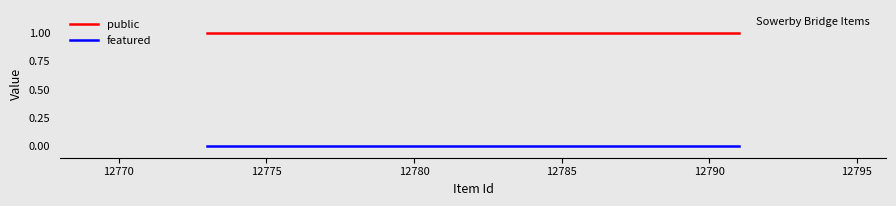

True or false: featured and public cross at least once.

False